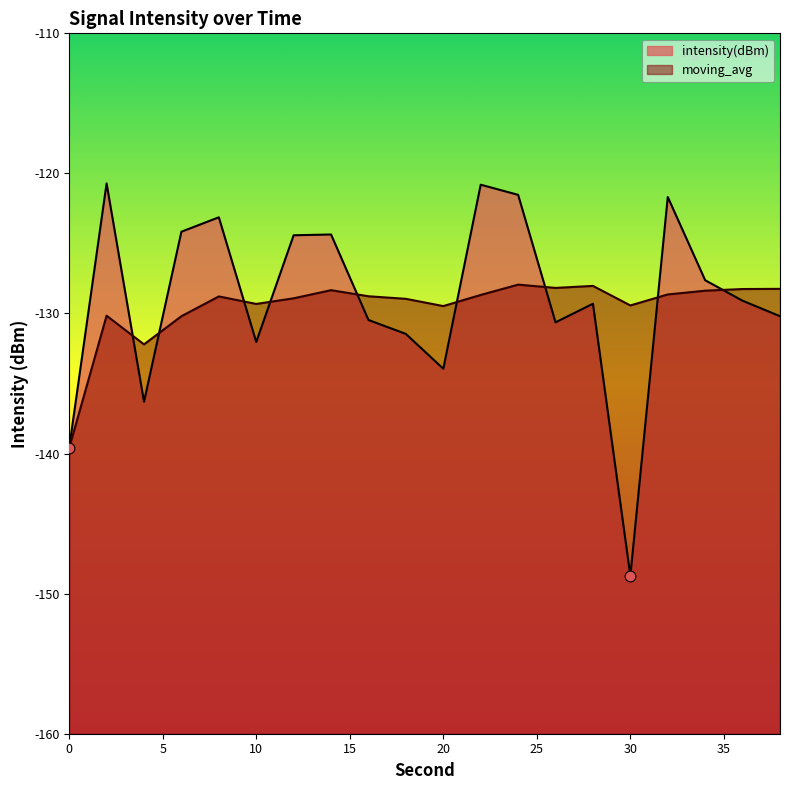

Is the value of intensity(dBm) at 30 greater than the value of moving_avg at 36?

No